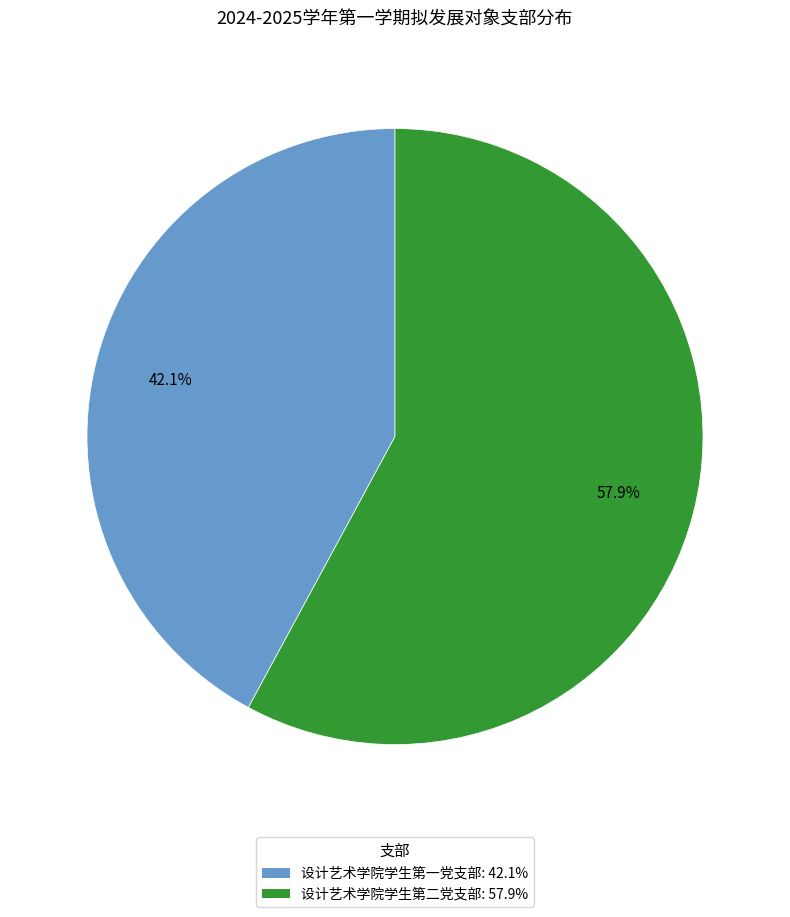

Count the number of slices in the pie.

2